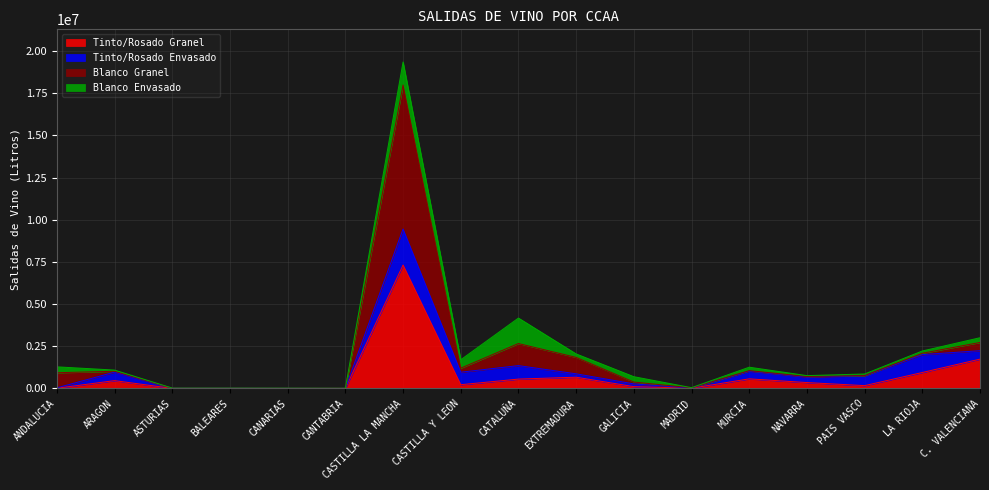

How many values in the Tinto/Rosado Granel series exceed 221382?

8